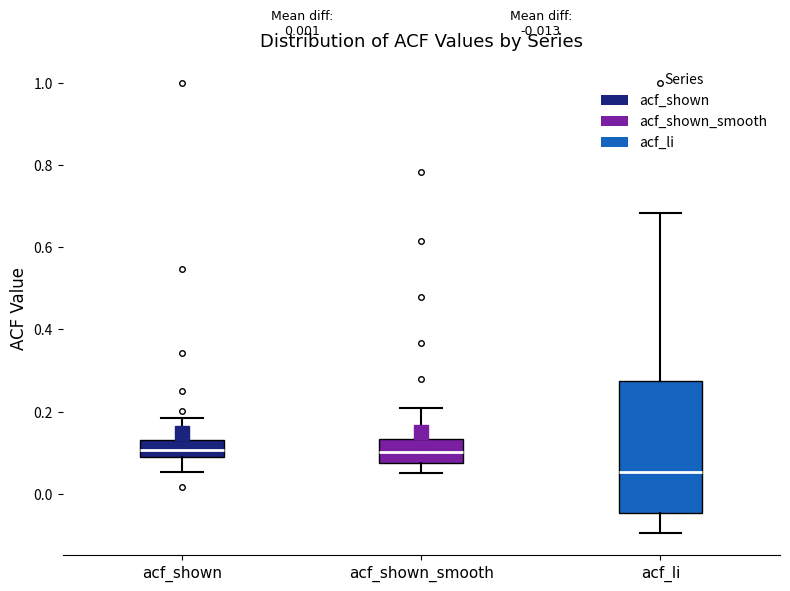

Comparing the boxes themselves (not the whiskers), which one is the tallest?

acf_li